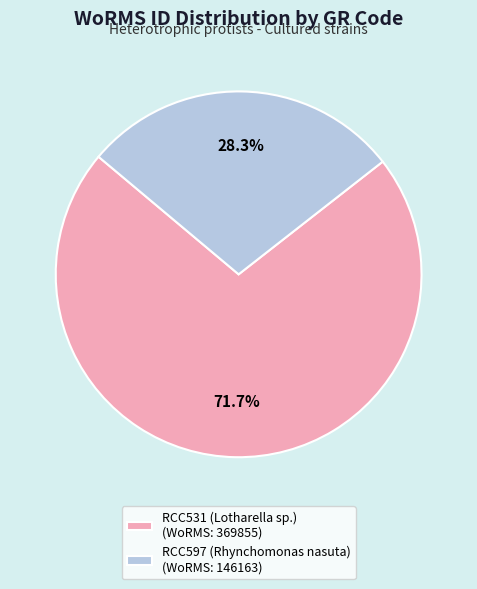

How many segments does this pie chart have?

2